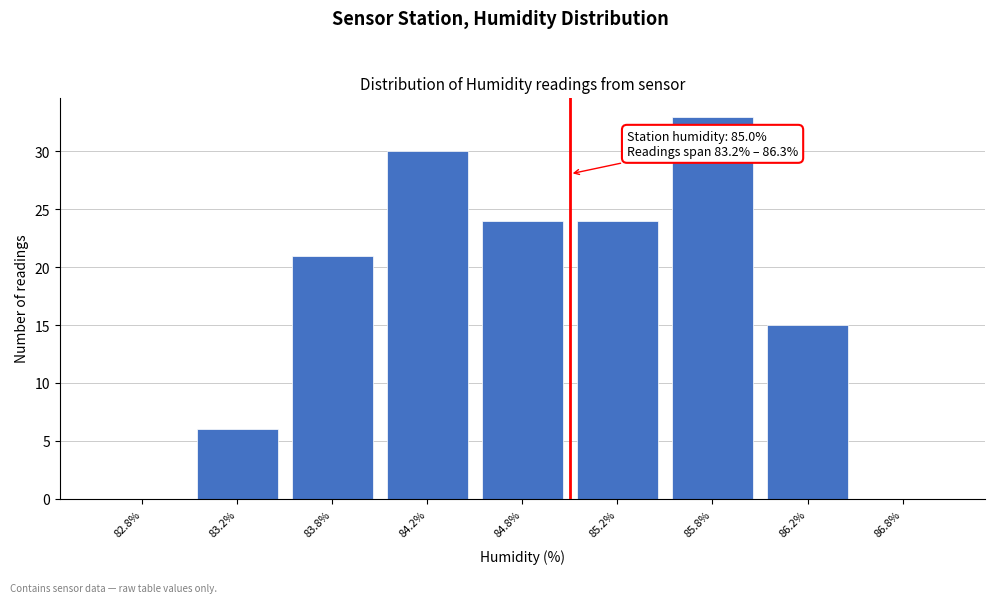

Reading left to right, transcribe all the data shown in this chart.

82.8%=0	83.2%=6	83.8%=21	84.2%=30	84.8%=24	85.2%=24	85.8%=33	86.2%=15	86.8%=0